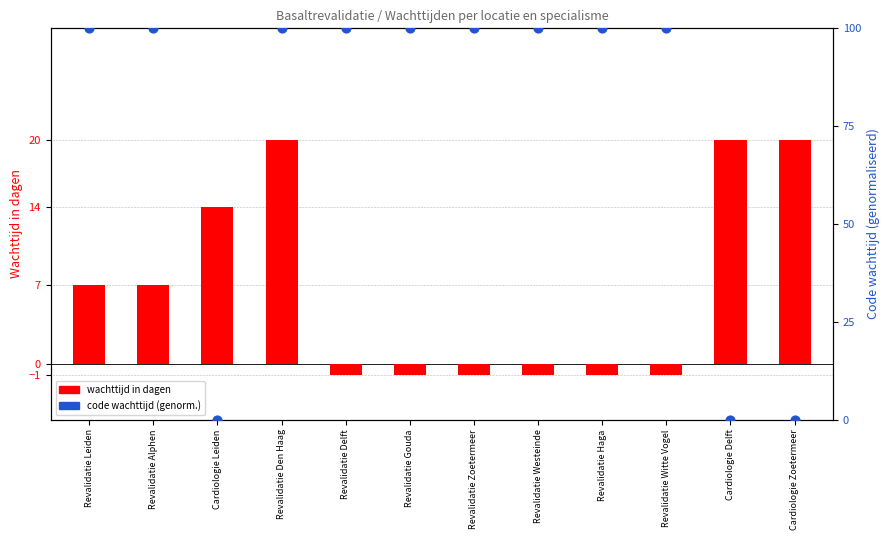

Which series has the largest total across all categories?

code wachttijd (genorm.)